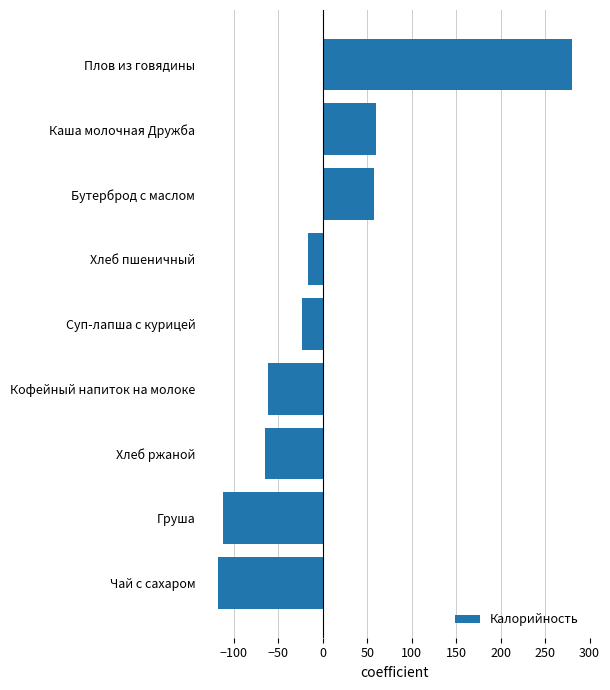

Reading bottom to top, list all the values displayed in this chart.

Чай с сахаром=-118.1	Груша=-112.8	Хлеб ржаной=-64.5	Кофейный напиток на молоке=-61.9	Суп-лапша с курицей=-24.0	Хлеб пшеничный=-16.3	Бутерброд с маслом=57.7	Каша молочная Дружба=59.5	Плов из говядины=280.3